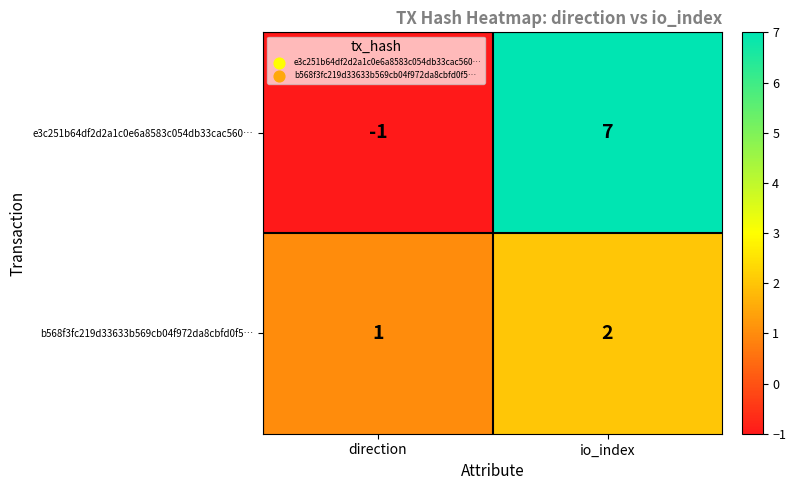

Which category has the highest value in the b568f3fc219d33633b569cb04f972da8cbfd0f5… series?

io_index